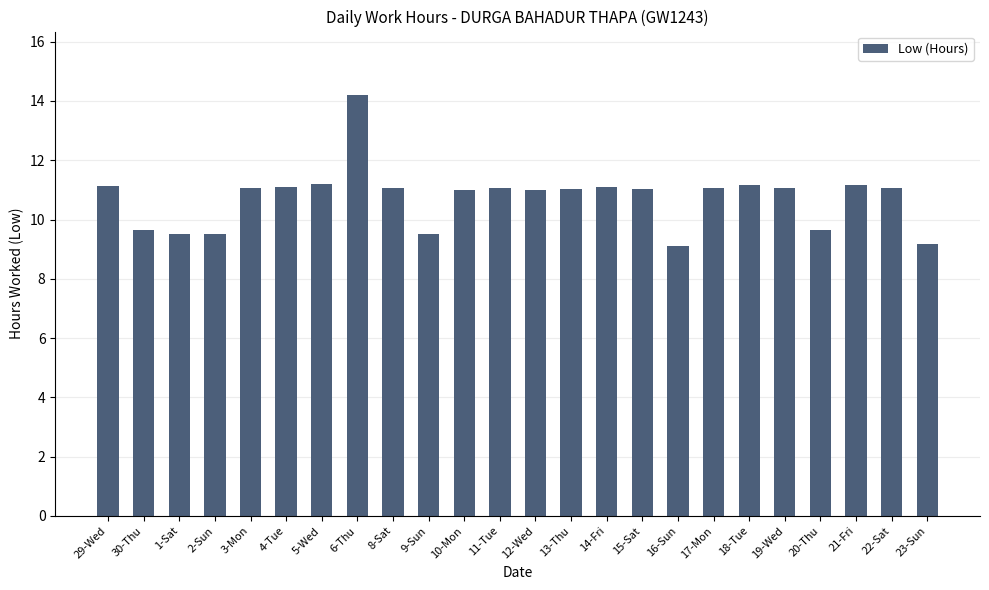

Which has a higher value, 6-Thu or 19-Wed?

6-Thu